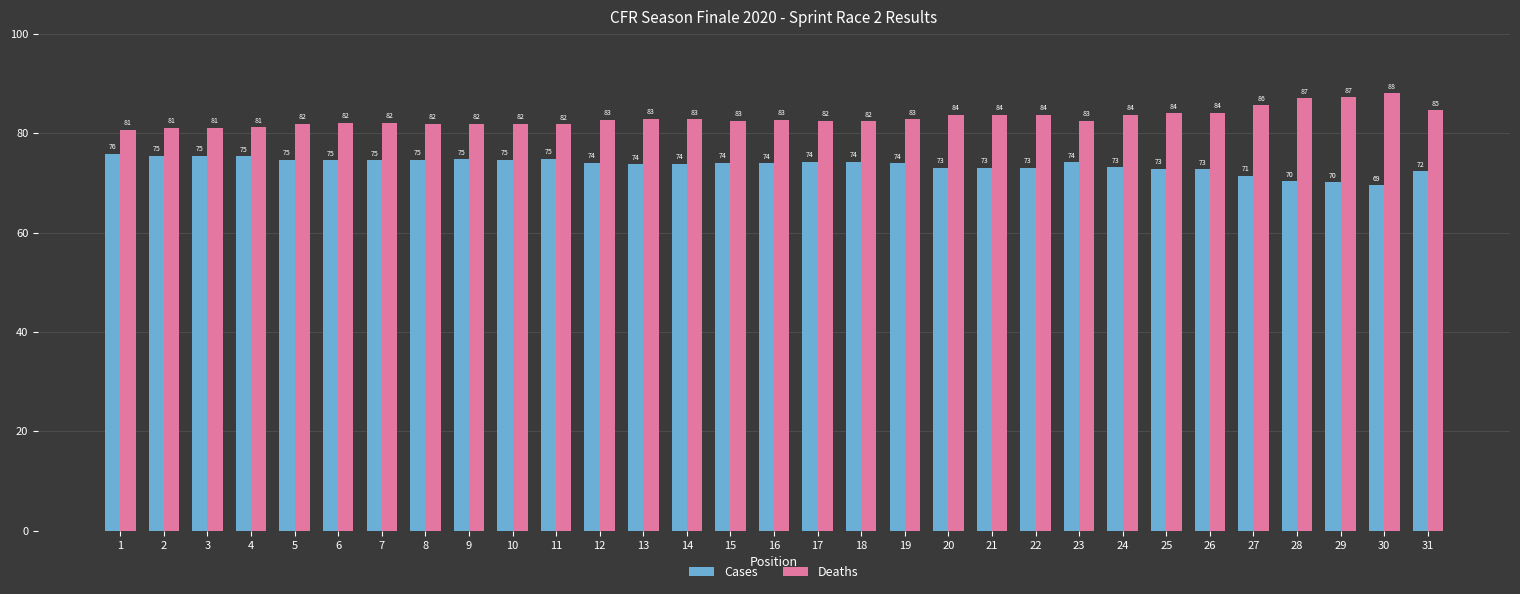

How many groups of bars are there?

31